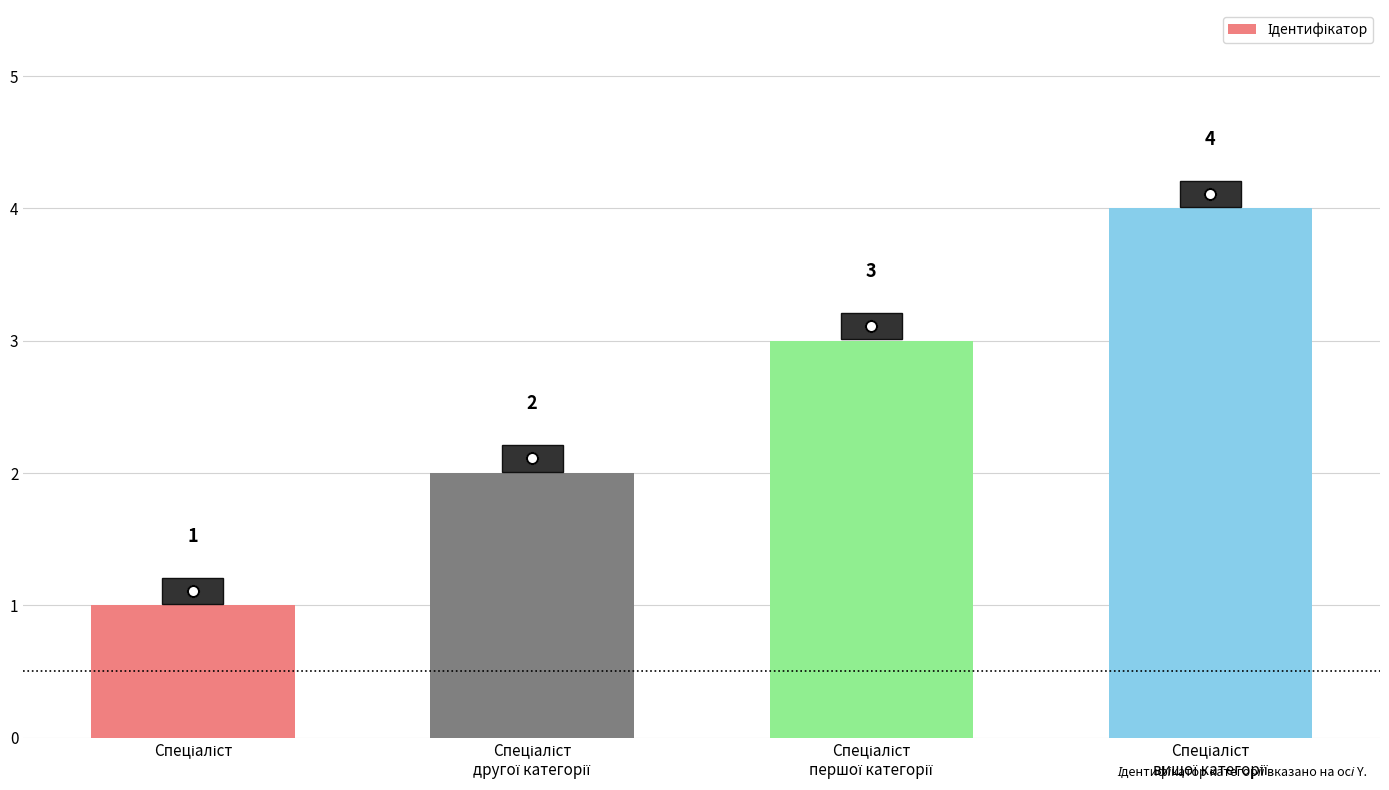

What is the sum of all values?

10